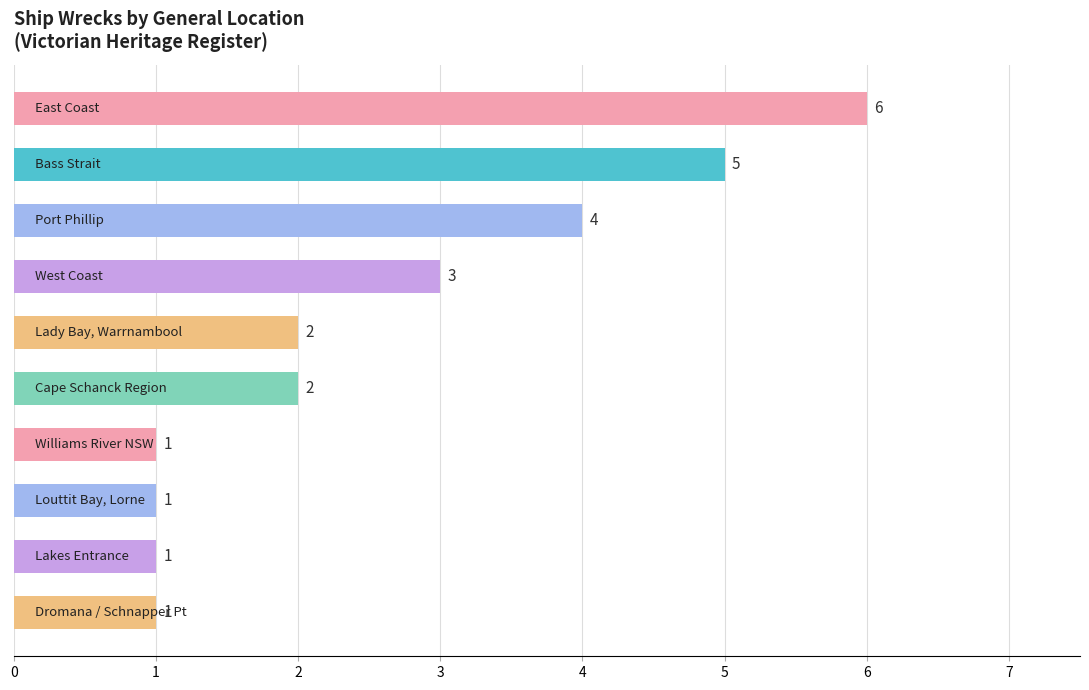

Reading top to bottom, transcribe all the data shown in this chart.

6	5	4	3	2	2	1	1	1	1